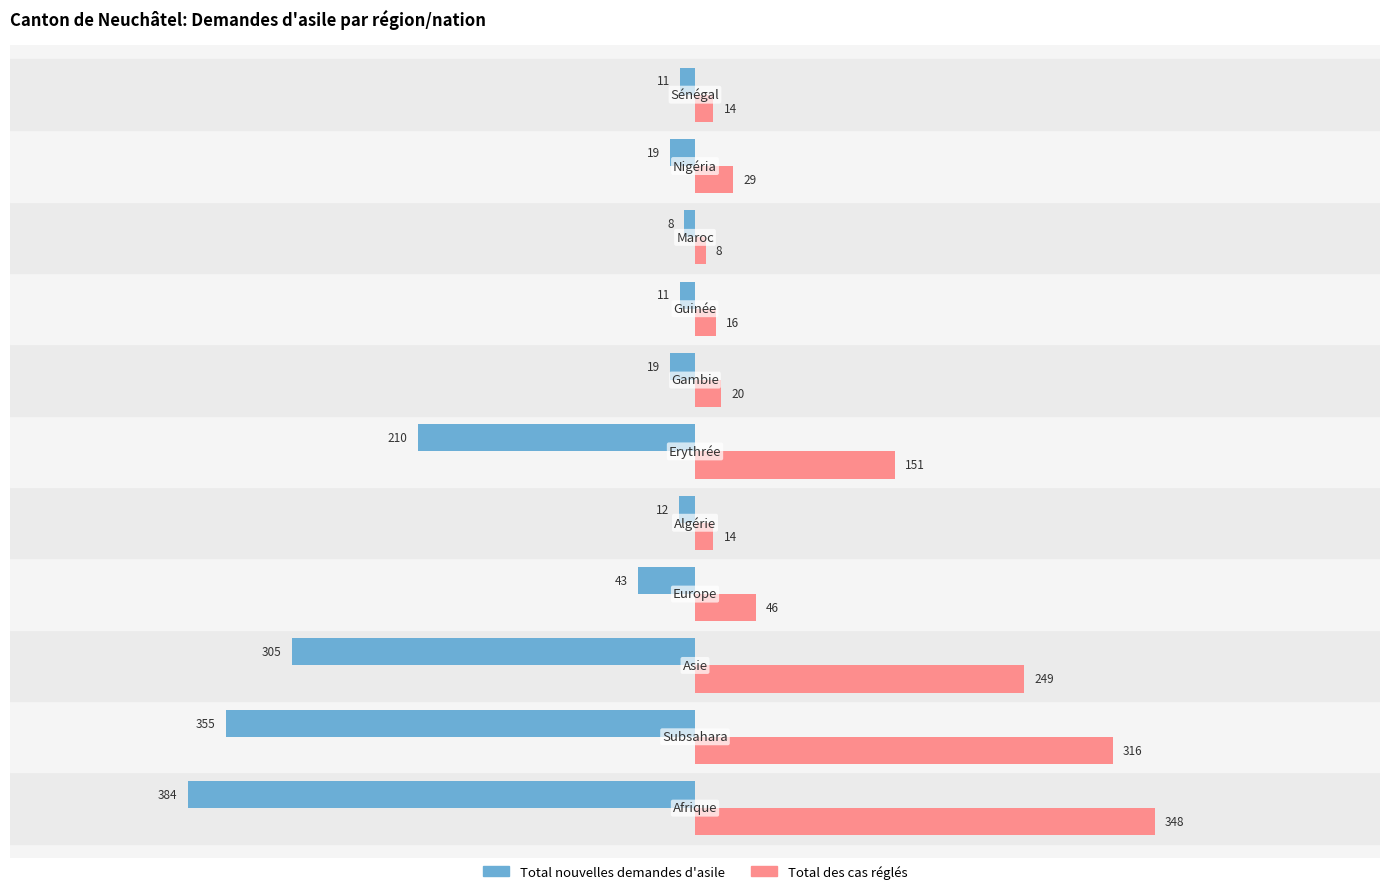

List the series in order of their overall mean, lowest first.

Total nouvelles demandes d'asile, Total des cas réglés